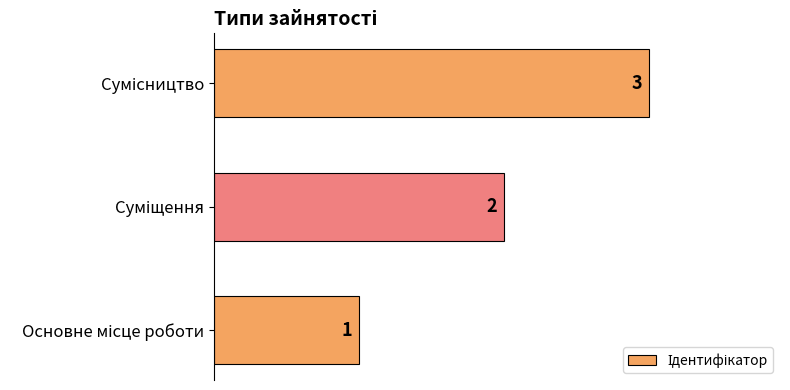

What is the sum of all values?

6